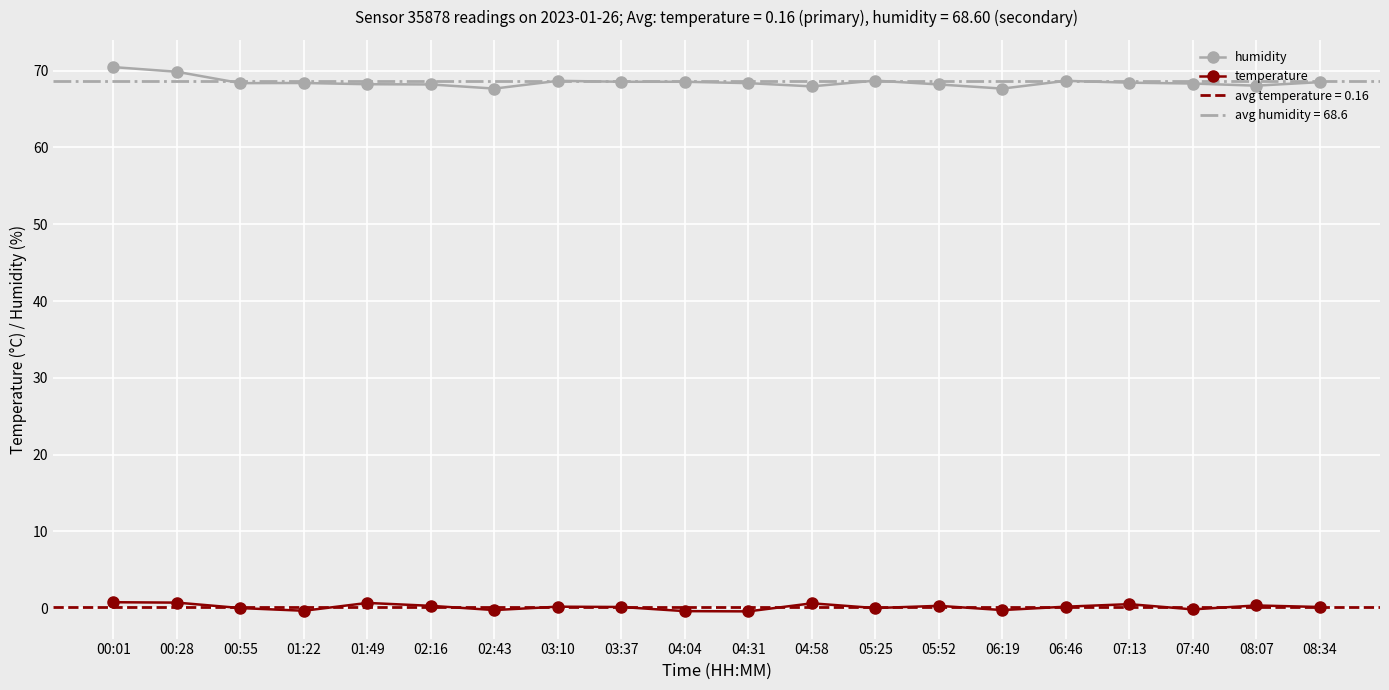

The humidity series shows 68.0 at 08:07. True or false?

True